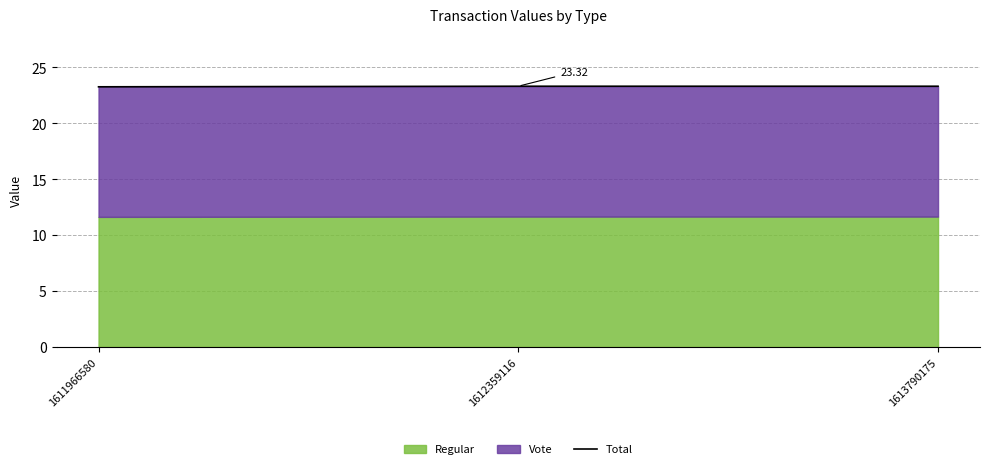

What is the value of the 2nd point from the left?

23.3